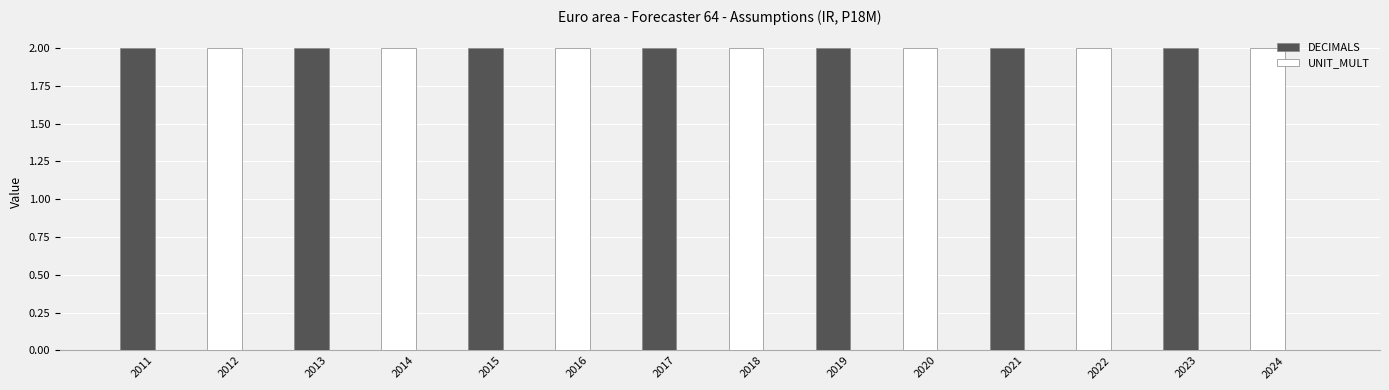

At which label does DECIMALS reach its peak?

2011